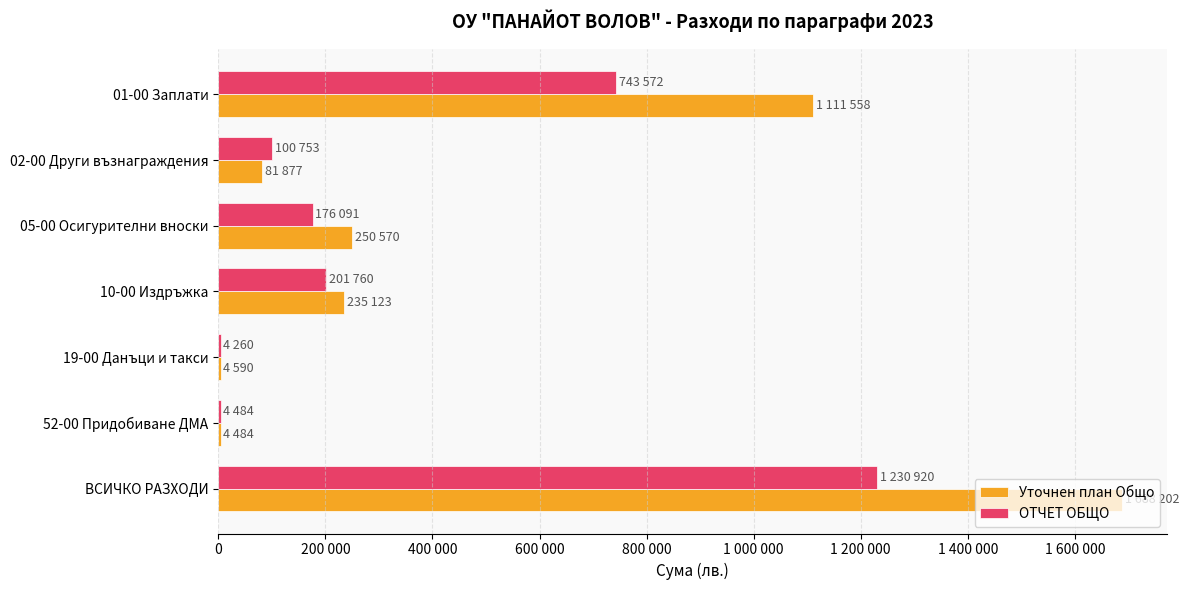

At how many categories does at least one series exceed 169195?

4